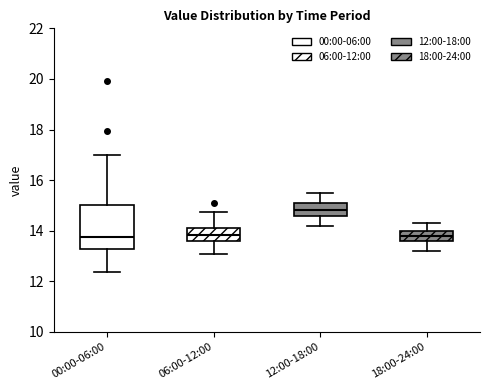

Where does the lower whisker of the box for 06:00-12:00 end on the y-axis? The values are not printed on the chart, so give them approximately, as read against the axis.

13.2